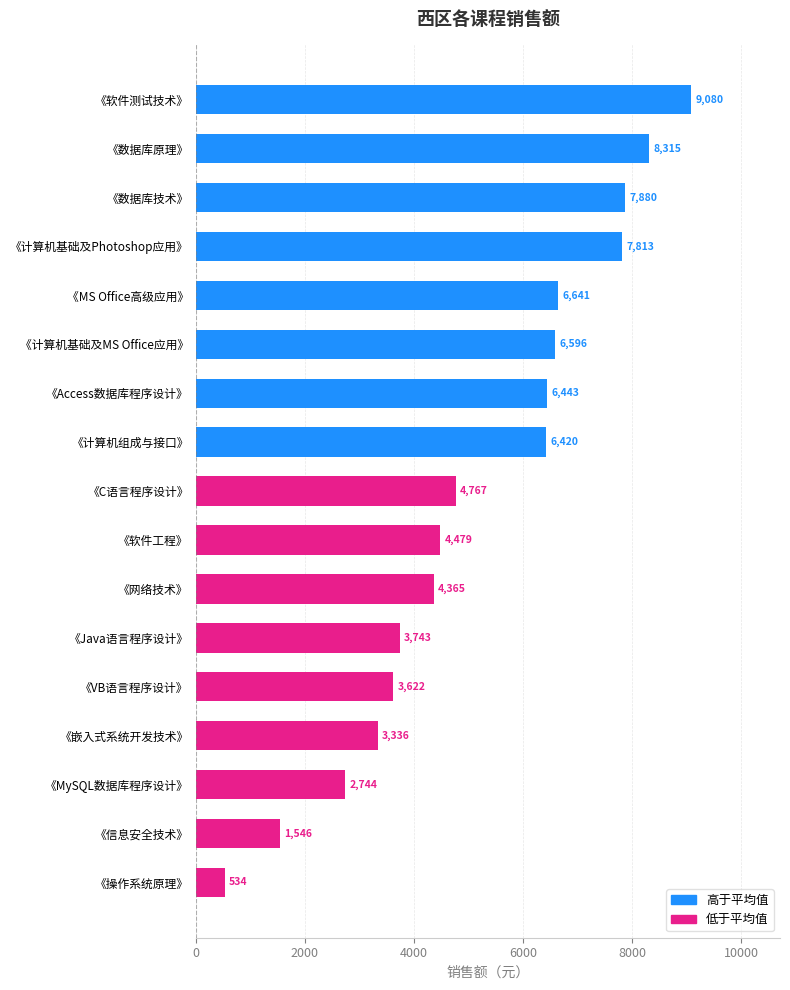

What is the difference between the maximum and second lowest values?

7534.6